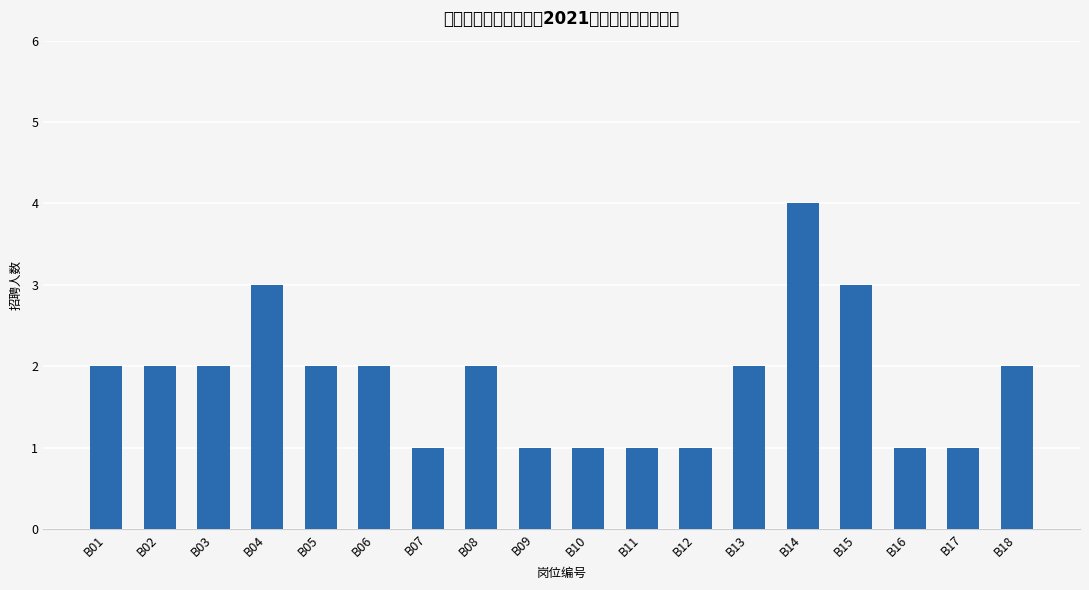

What is the greatest value displayed?

4